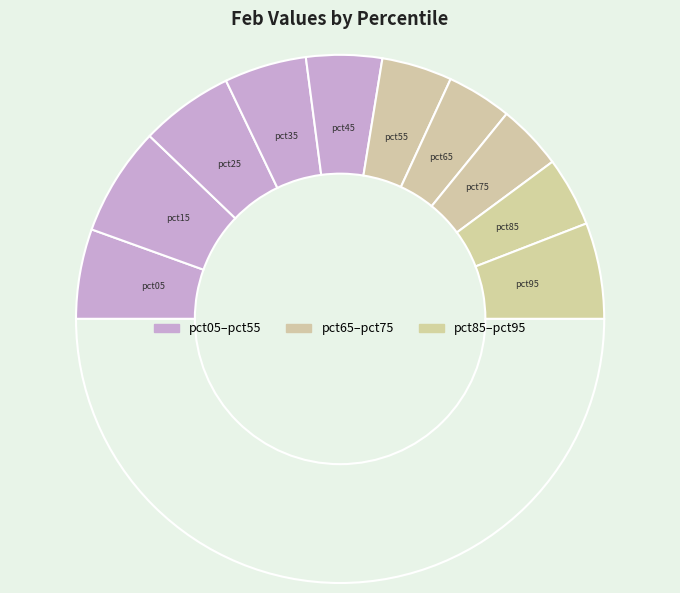

How many segments does this pie chart have?

11